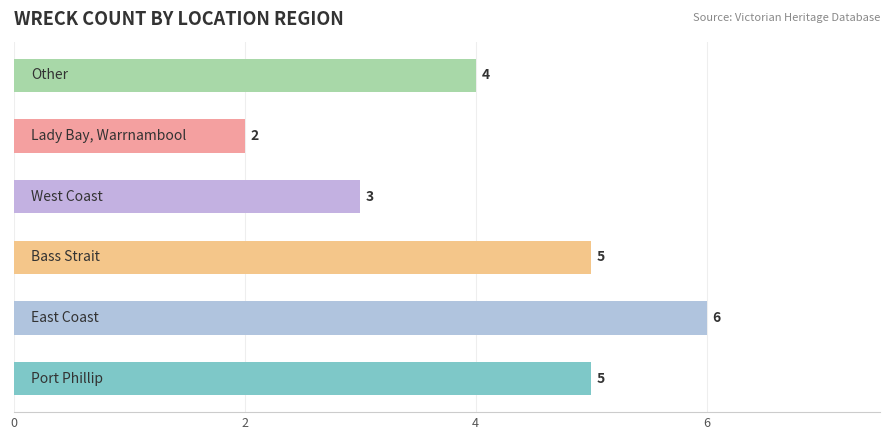

Count the values in the range 3 to 5.

4